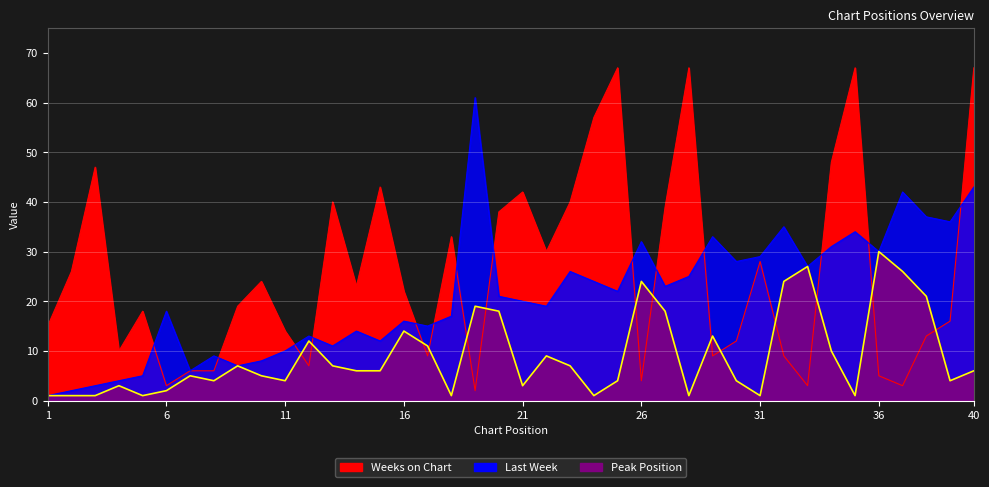

Is the value of Last Week at 31 greater than the value of Weeks on Chart at 22?

No